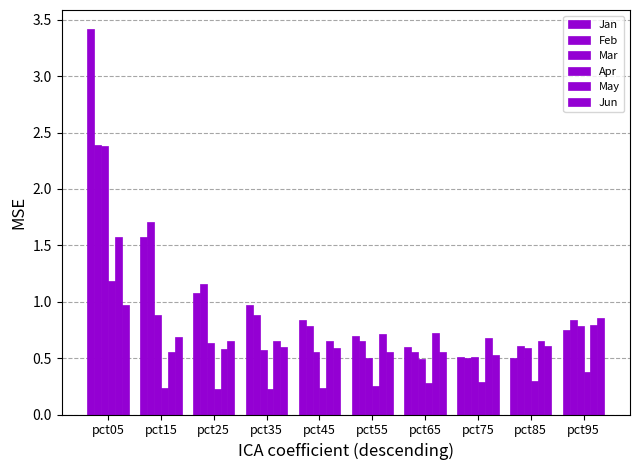

At pct25, list the series in order from largest to smallest.

Feb, Jan, Jun, Mar, May, Apr